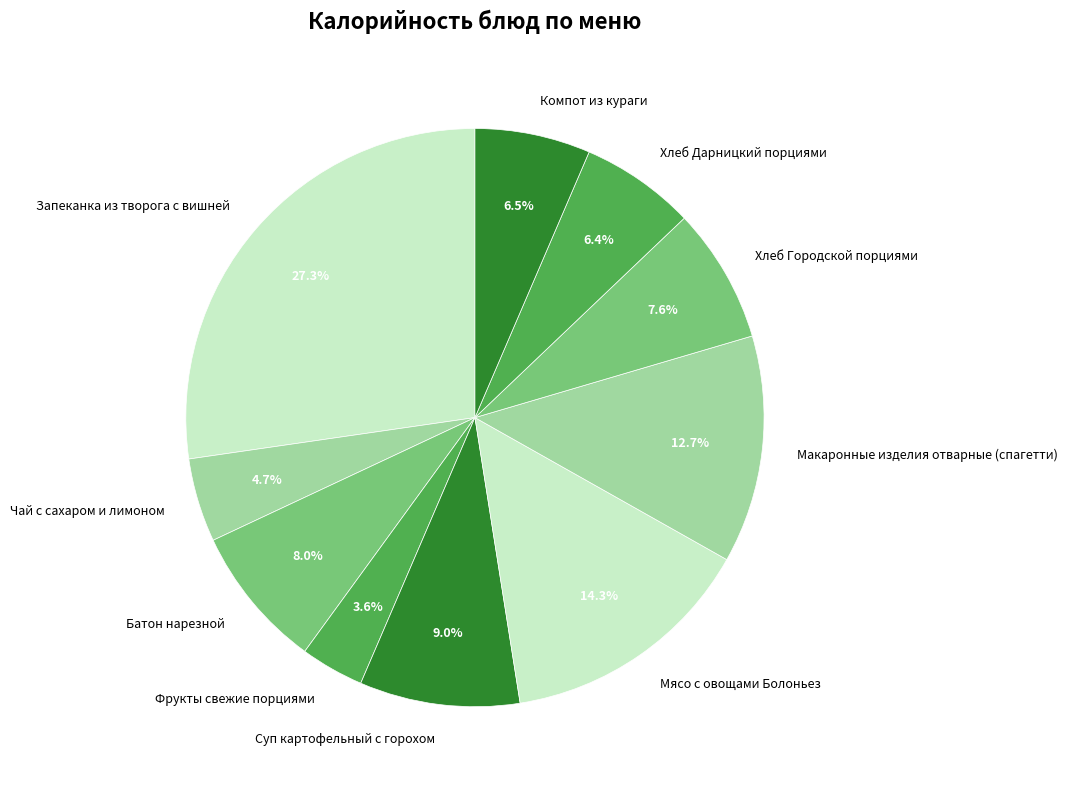

Does any single category account for the majority?

No